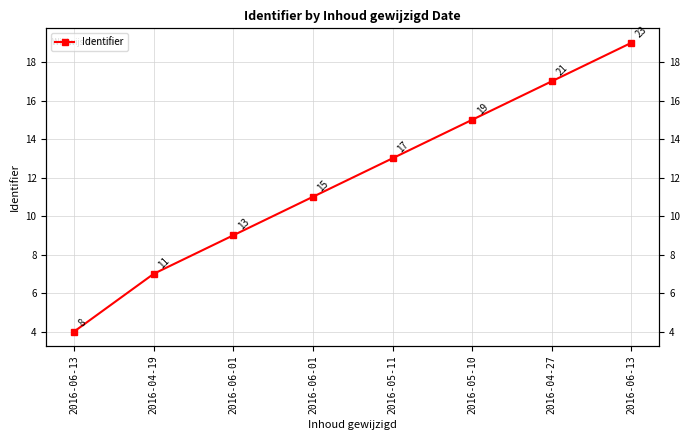

Reading left to right, extract all data points from this chart.

2016-06-13=4	2016-04-19=7	2016-06-01=9	2016-06-01=11	2016-05-11=13	2016-05-10=15	2016-04-27=17	2016-06-13=19